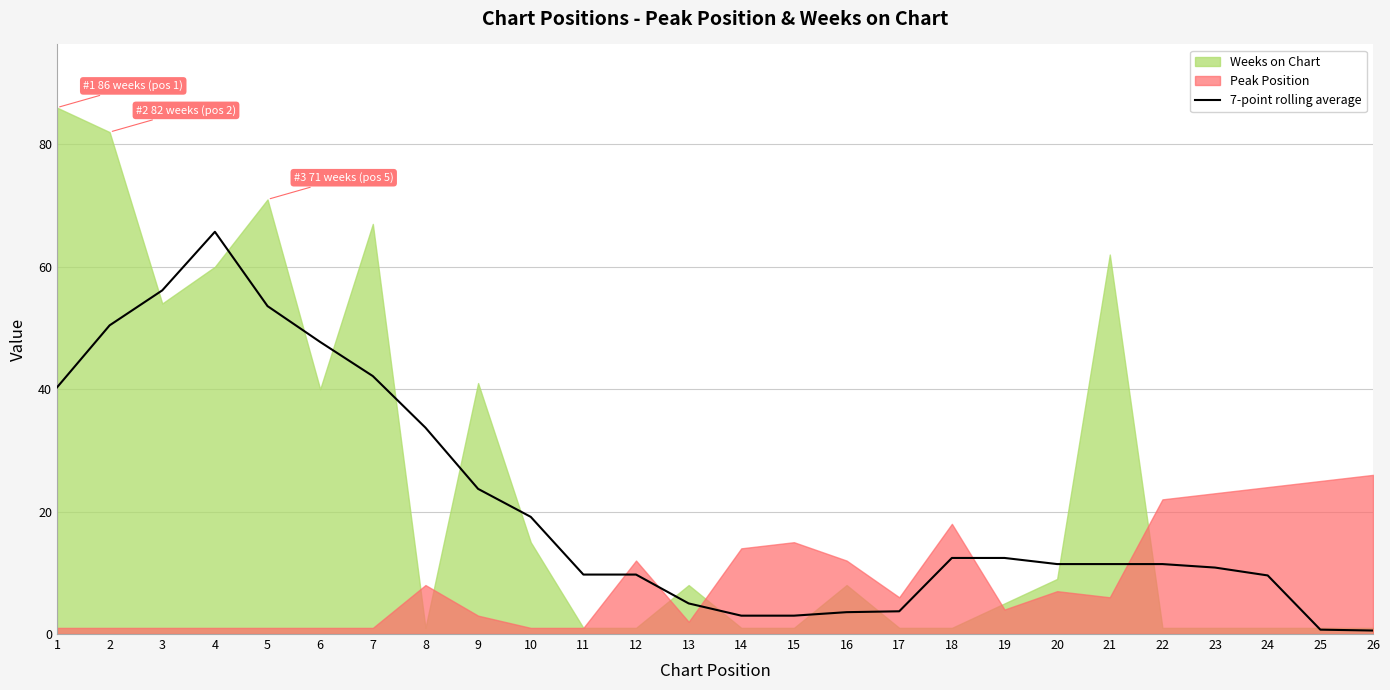

True or false: 7-point rolling average has a value of 12.0 at 6.

False